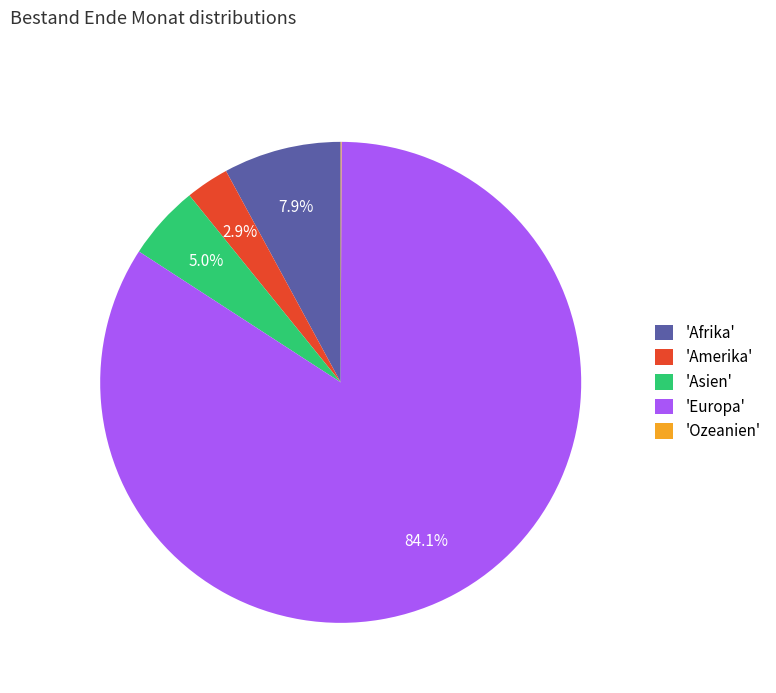

How much of the chart is everything except 'Afrika'?

92.1%